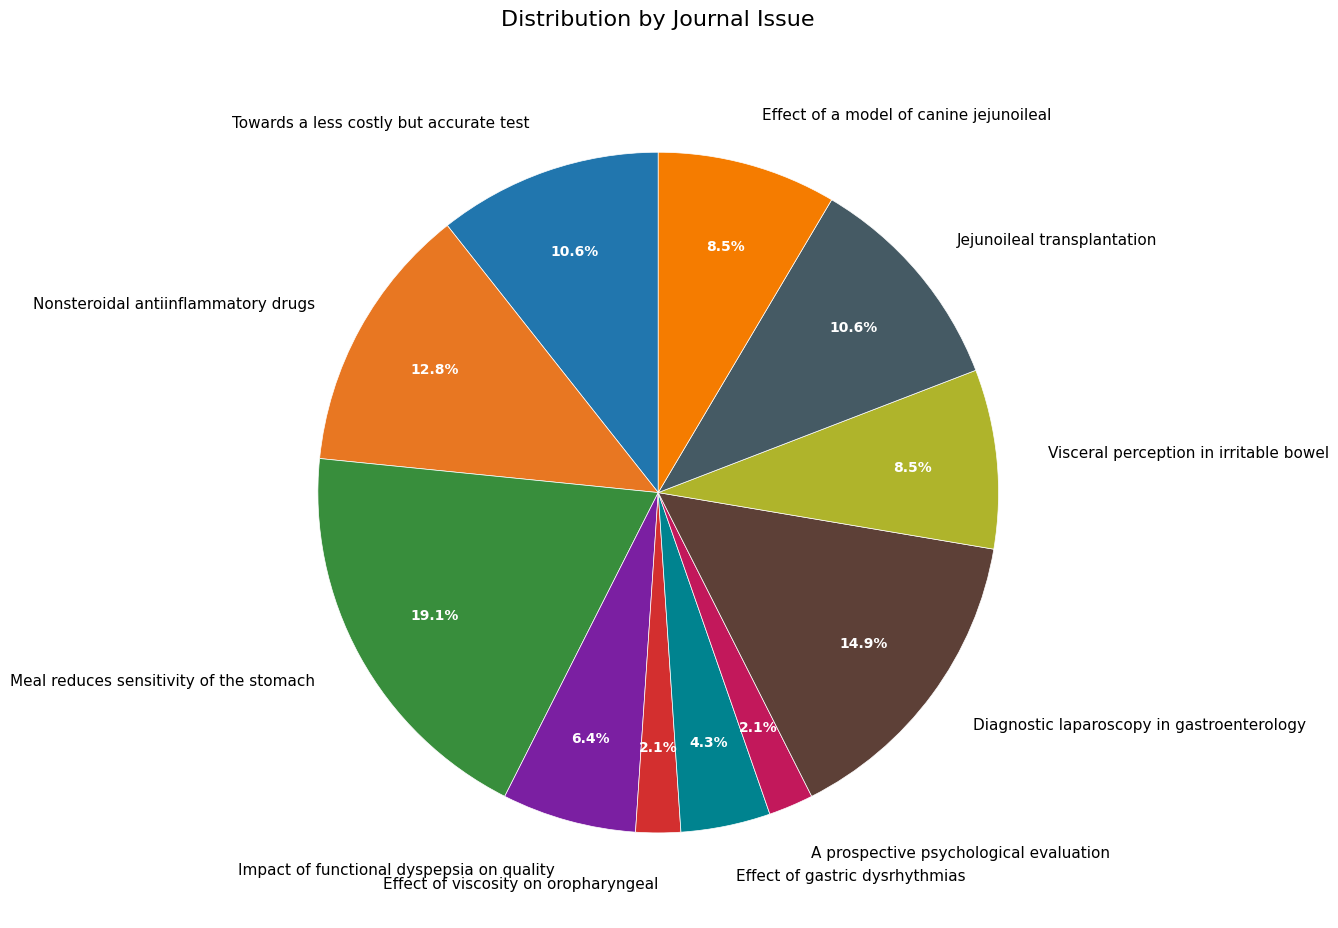

What is the ratio of the value at Diagnostic laparoscopy in gastroenterology to the value at Effect of gastric dysrhythmias?

3.5